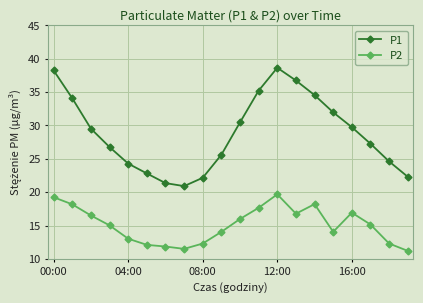

Which series has the widest spread of values?

P1